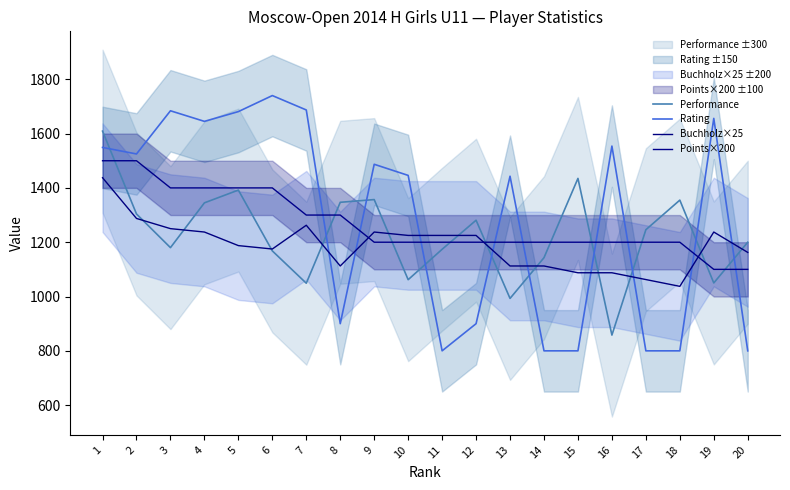

How many interior local valleys does the Buchholz×25 series have?

3